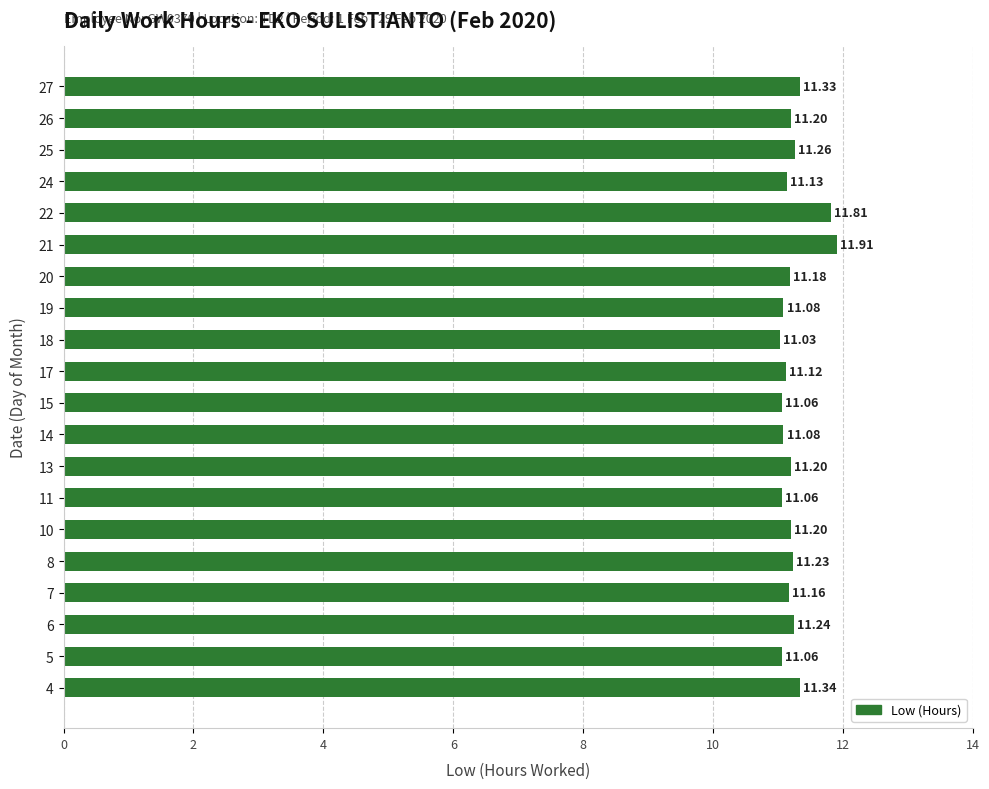

What is the difference between the maximum and minimum values?

0.9